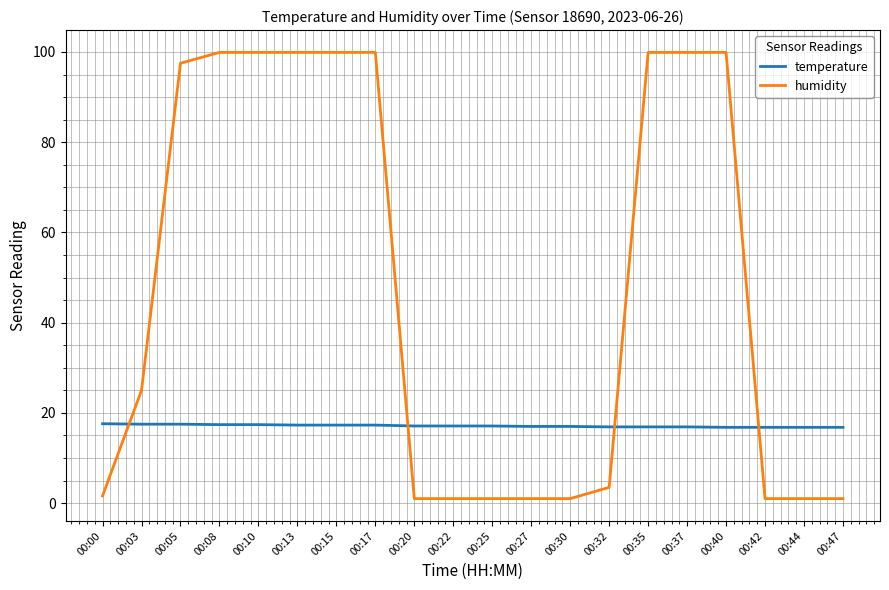

At which label does temperature first exceed 17?

00:00